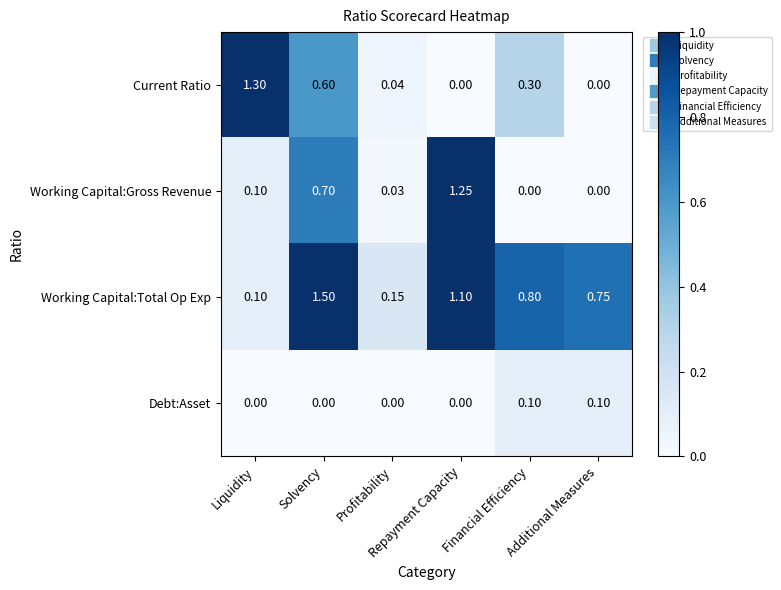

At which category is the sum across all series the highest?

Solvency